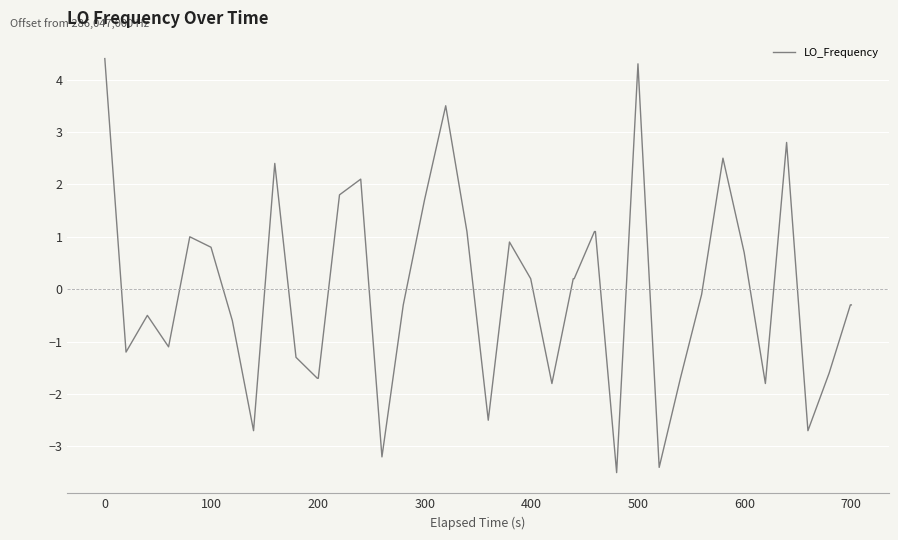

What is the maximum value shown in the chart?

4.4